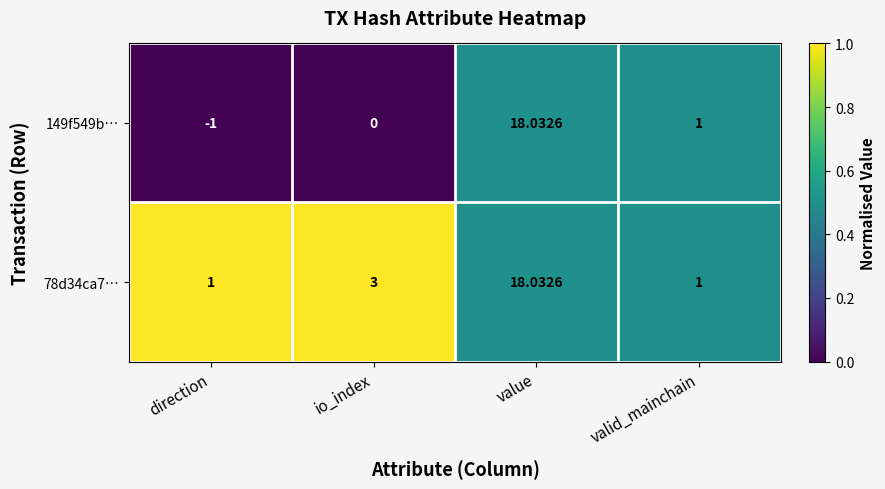

What is the total value across all series at direction?

0.0